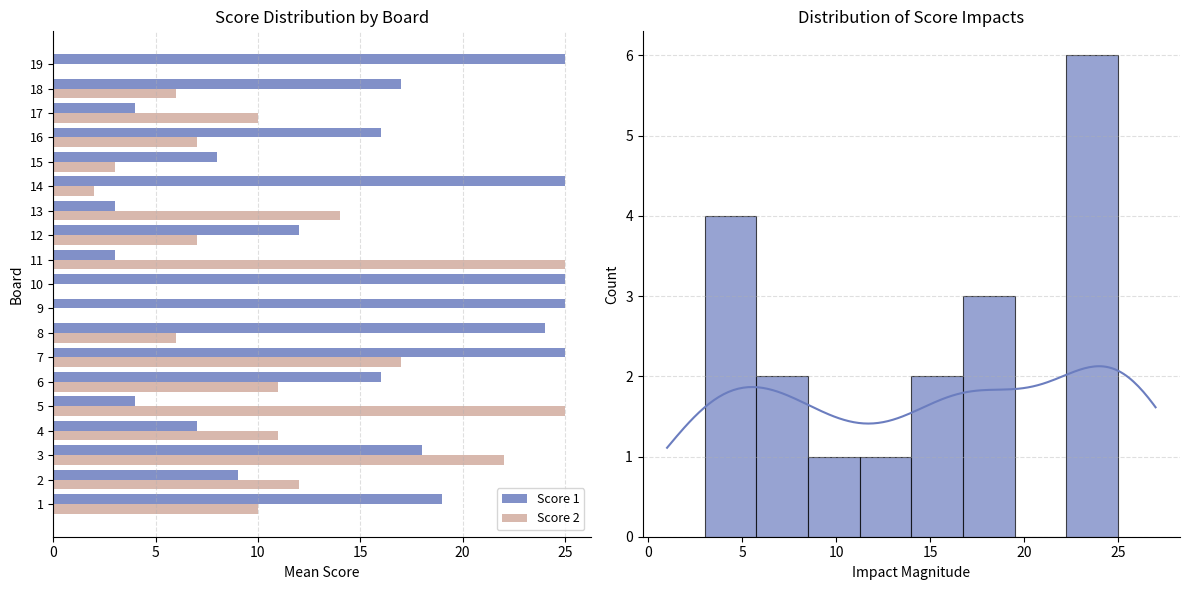

List the series in order of their peak value, highest first.

Score 1, Score 2